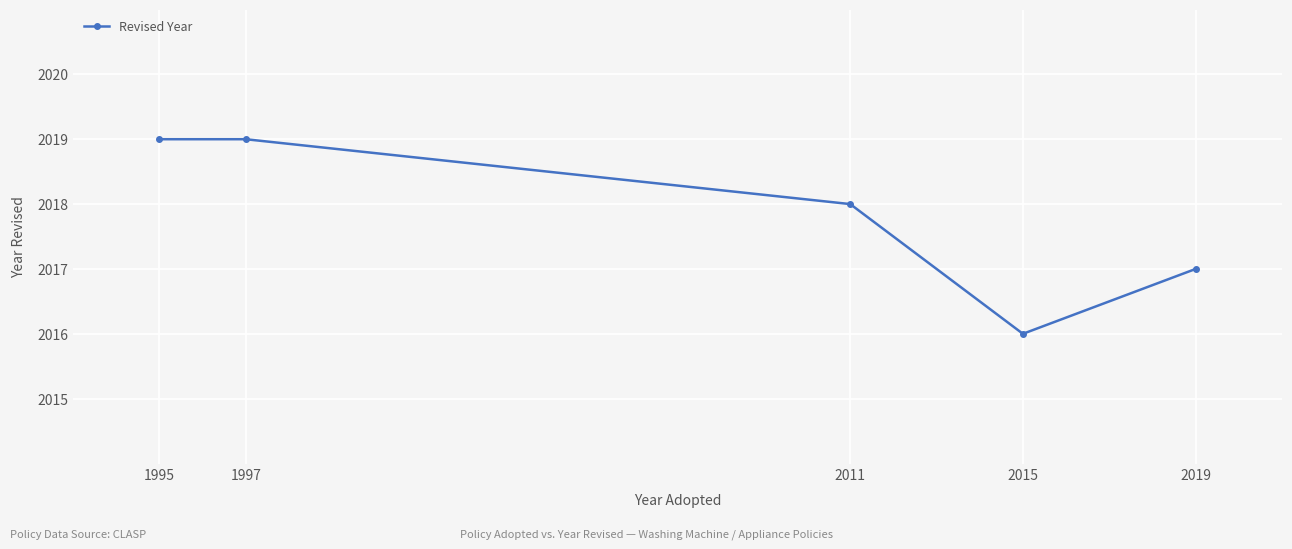

What is the smallest value displayed?

2016